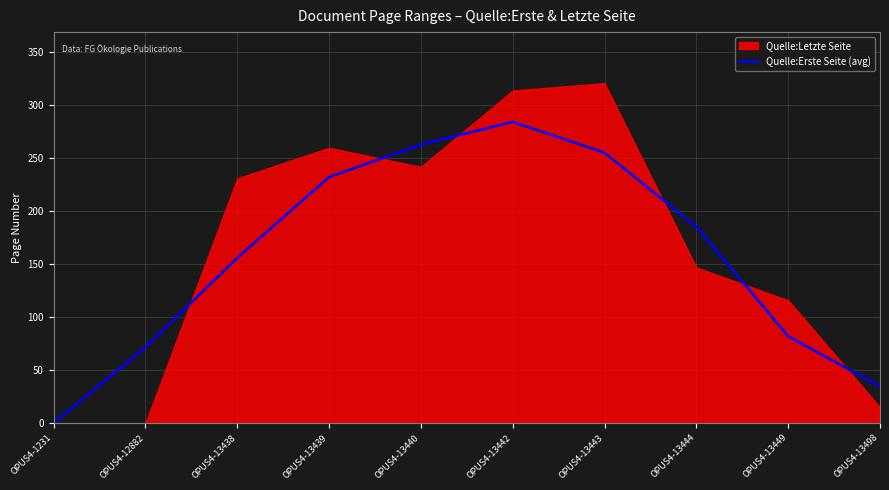

The Quelle:Erste Seite (avg) series shows 71.7 at OPUS4-12882. True or false?

True